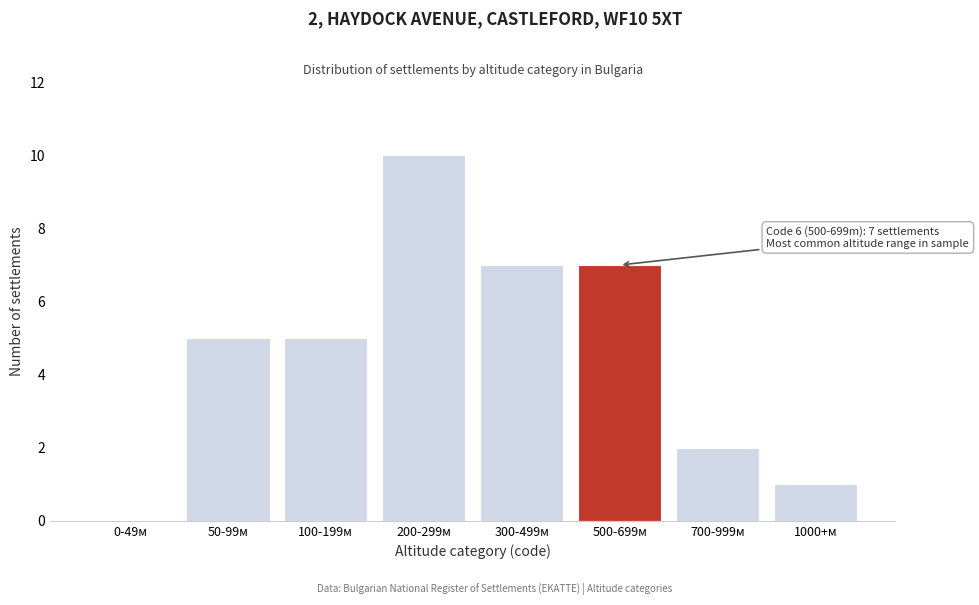

Reading left to right, what are all the values shown in this chart?

0-49м=0	50-99м=5	100-199м=5	200-299м=10	300-499м=7	500-699м=7	700-999м=2	1000+м=1